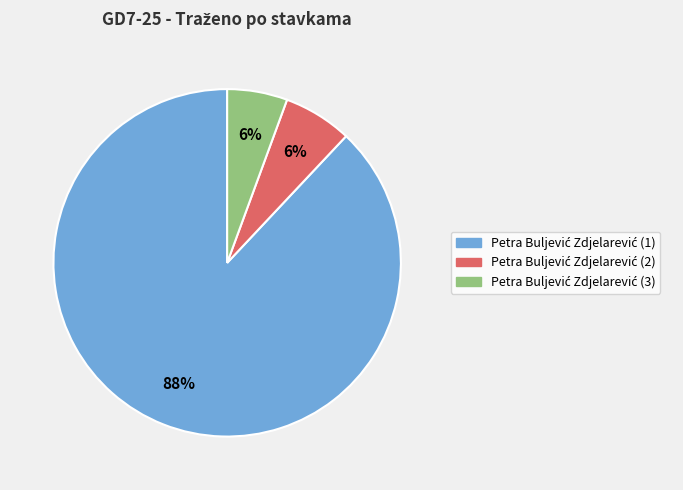

To the nearest percent, what is the difference between the largest and smallest slice percentages?

82%